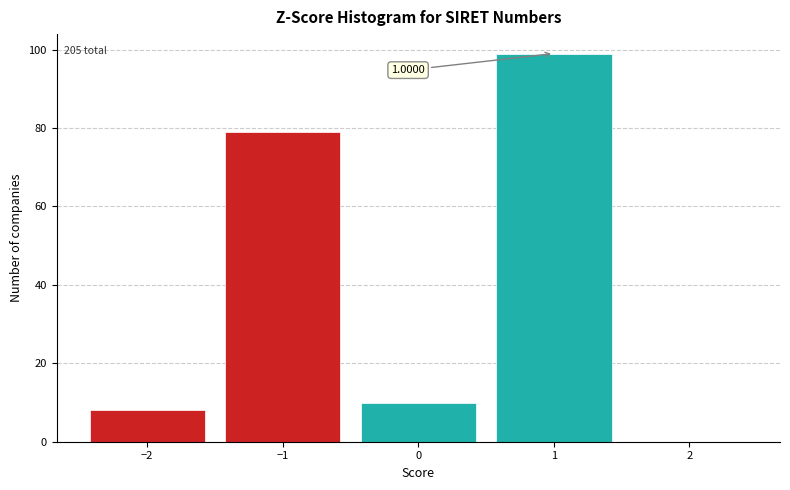

Over which range of the x-axis is the bar tallest?

0.5 to 1.5